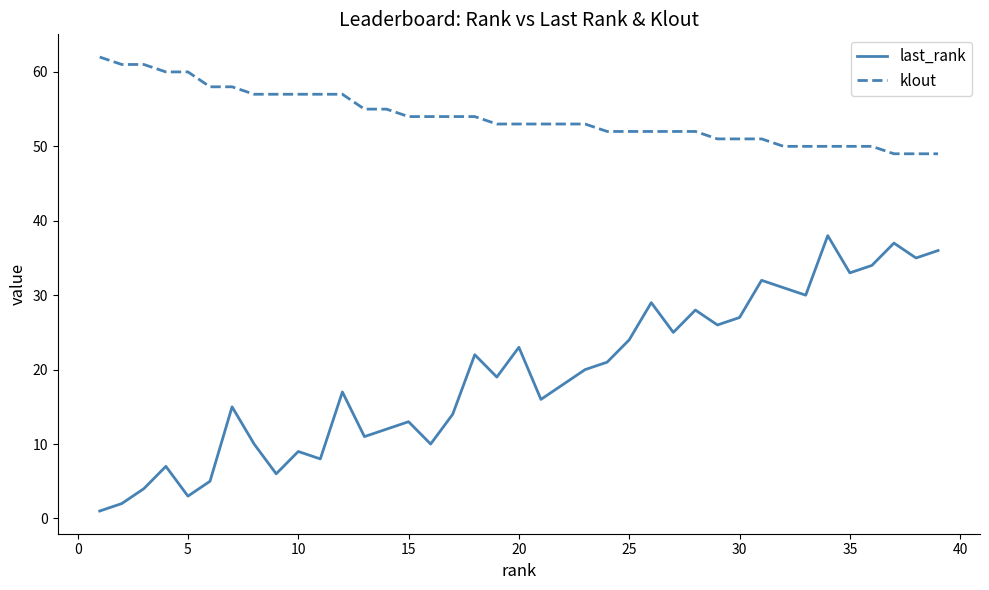

Which series has the largest total across all categories?

klout